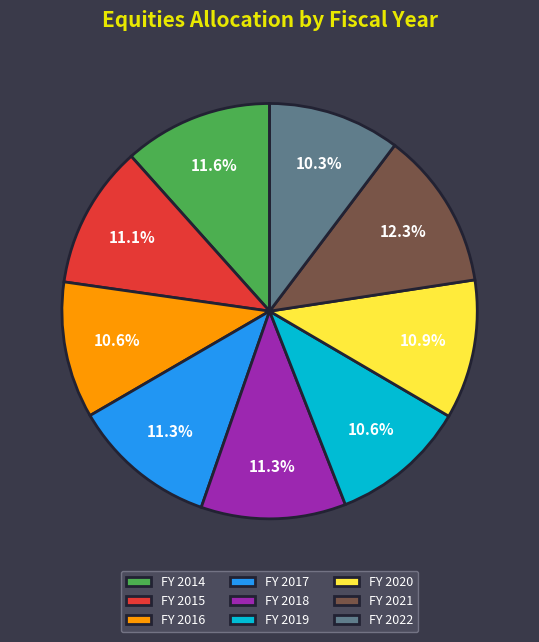

To the nearest percent, what is the difference between the largest and smallest slice percentages?

2%